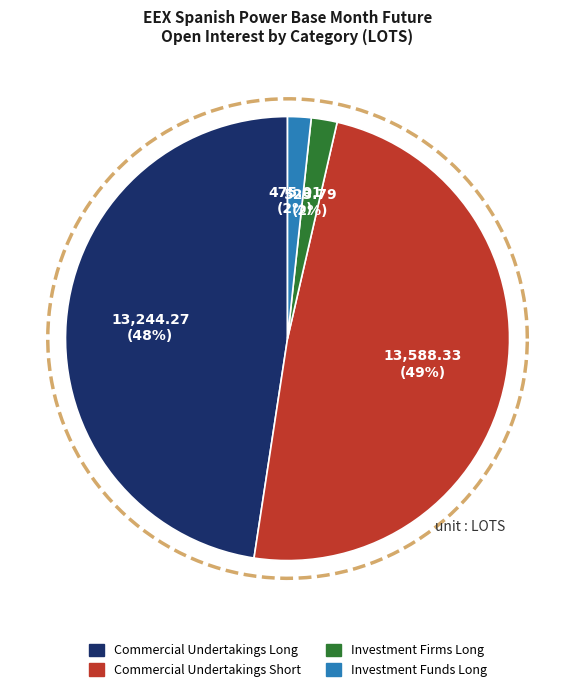

The Commercial Undertakings Long slice represents 54% of the pie. True or false?

False